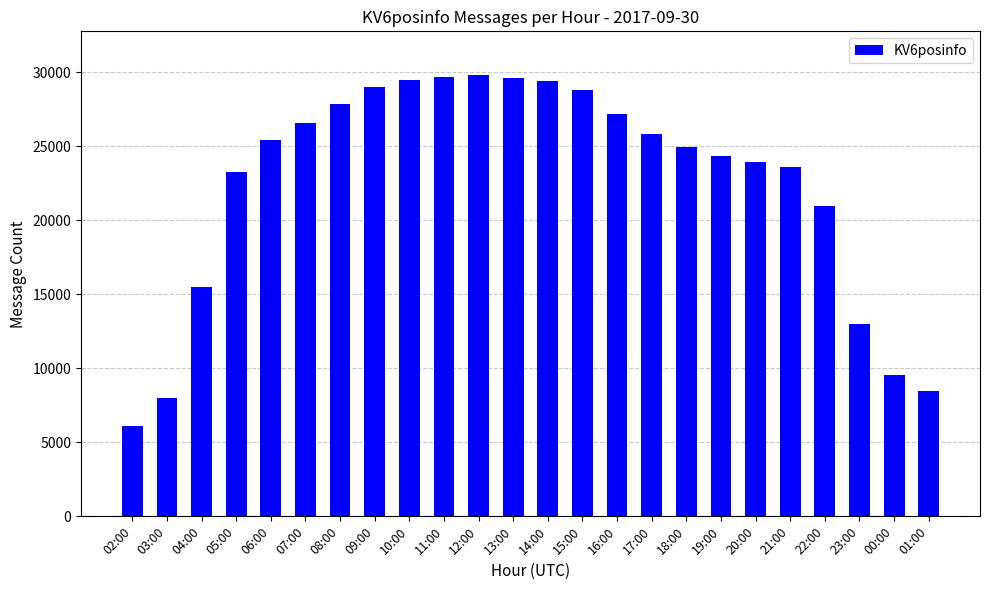

Where is the data nearest to the value 17951?

04:00